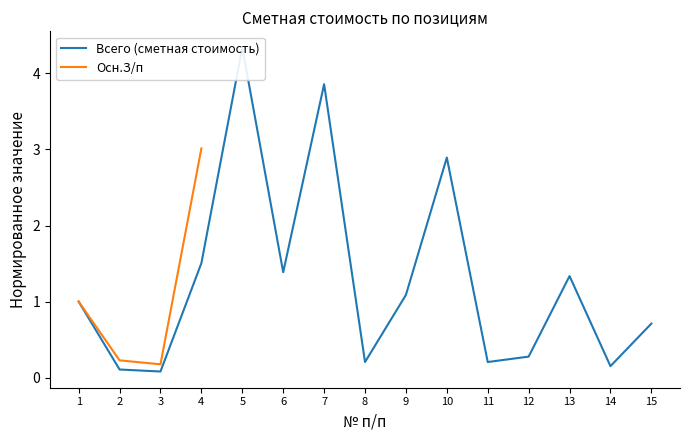

How many lines are shown in the chart?

2